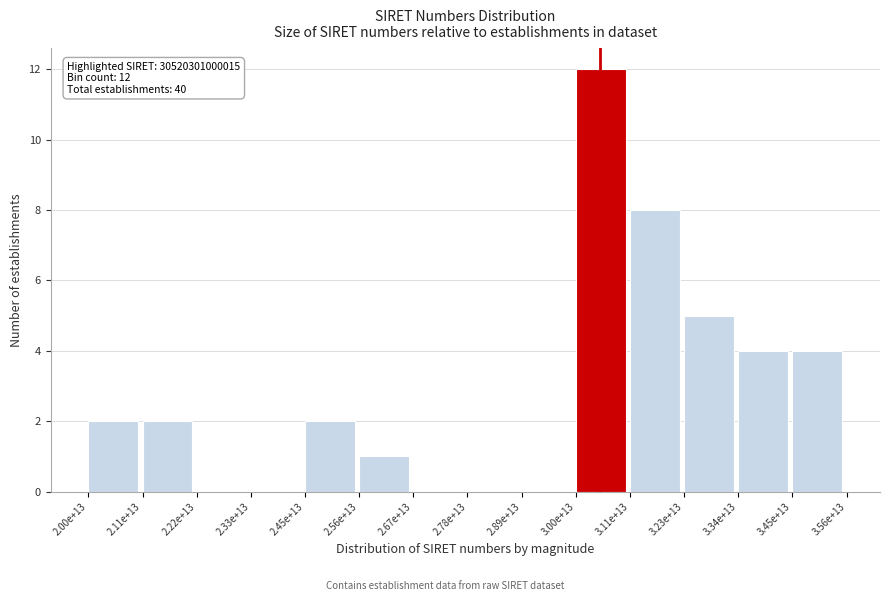

Reading left to right, list all the values displayed in this chart.

2.00e+13=2	2.11e+13=2	2.22e+13=0	2.33e+13=0	2.45e+13=2	2.56e+13=1	2.67e+13=0	2.78e+13=0	2.89e+13=0	3.00e+13=12	3.11e+13=8	3.23e+13=5	3.34e+13=4	3.45e+13=4